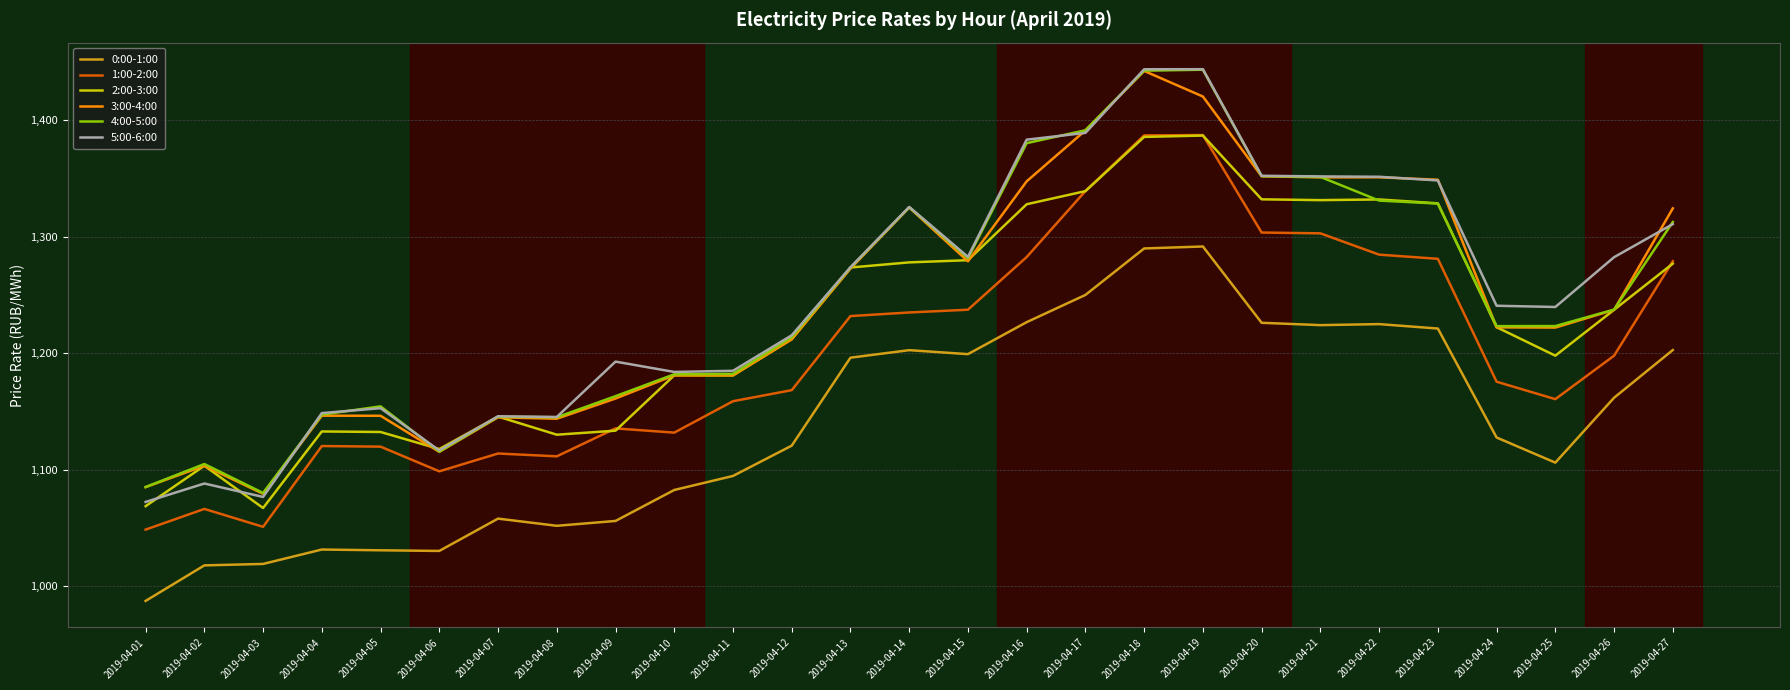

At which label is 3:00-4:00 closest to 1260?

2019-04-13